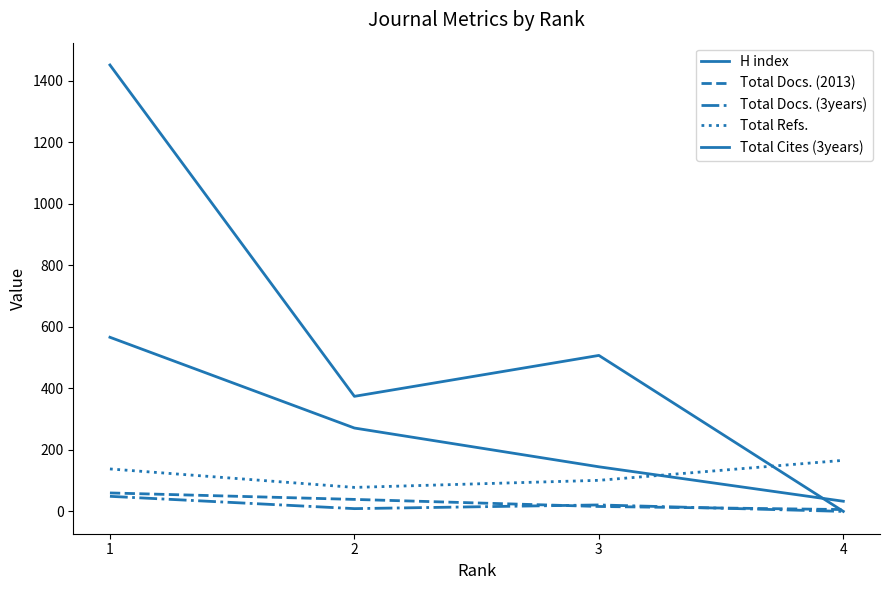

True or false: Total Refs. has a value of 103 at 2.

False